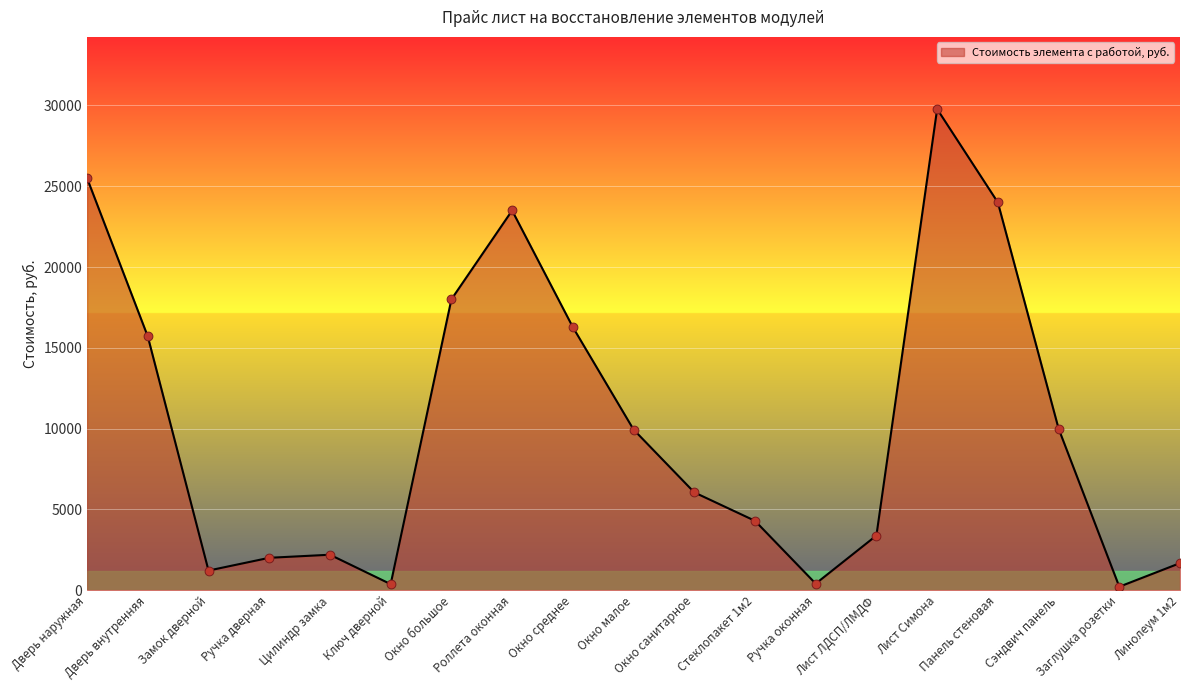

Between Линолеум 1м2 and Ключ дверной, which is larger?

Линолеум 1м2